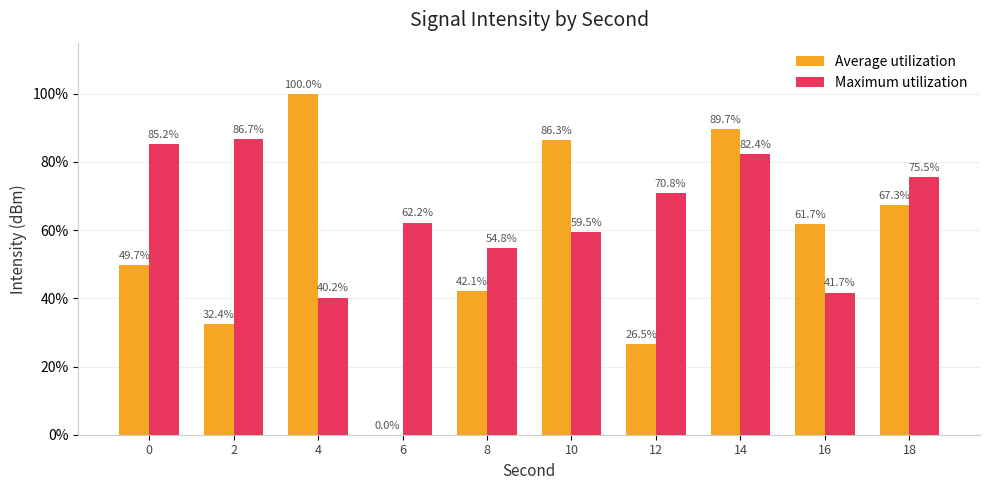

How many distinct data groups are displayed?

2